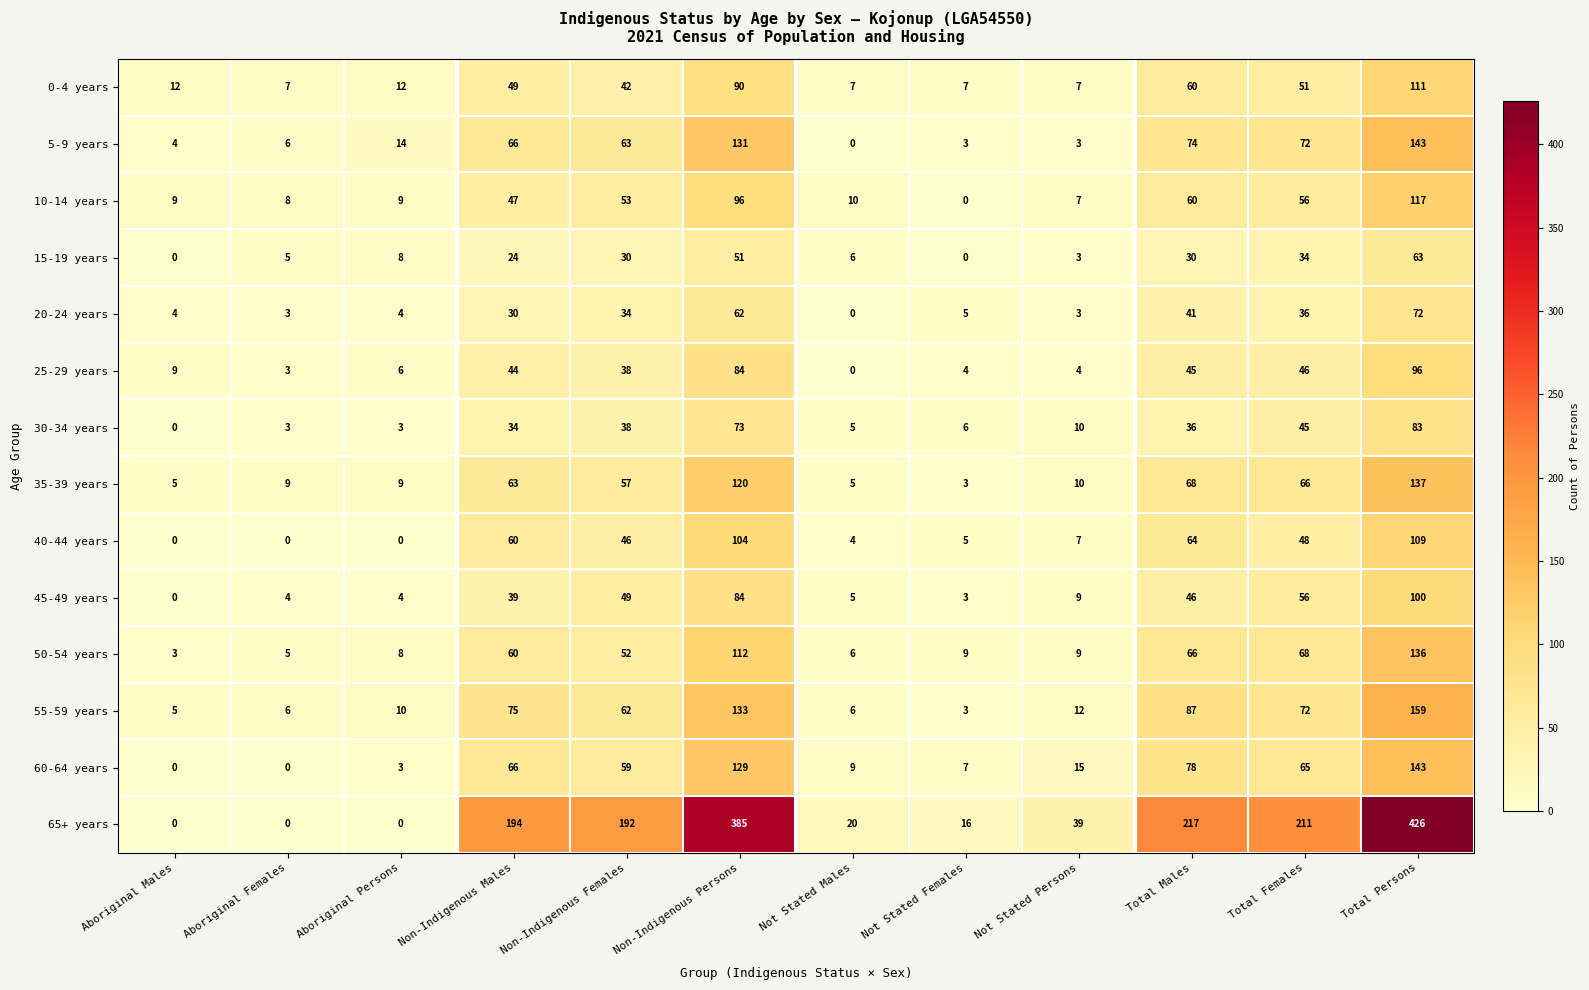

Which series has the largest total across all categories?

65+ years